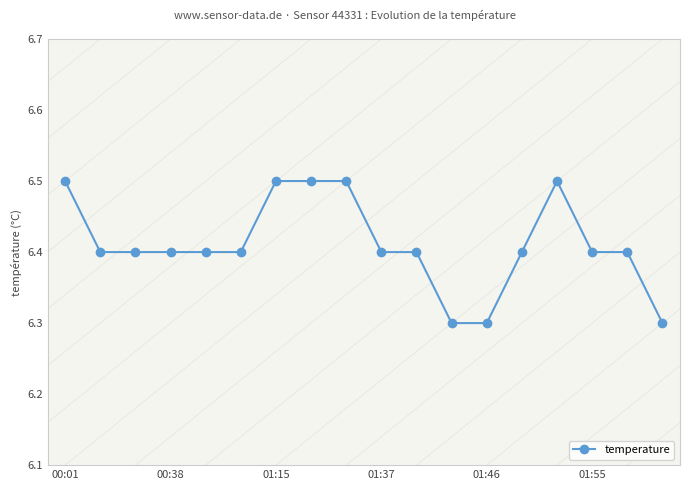

What is the value of the 16th point from the left?

6.4